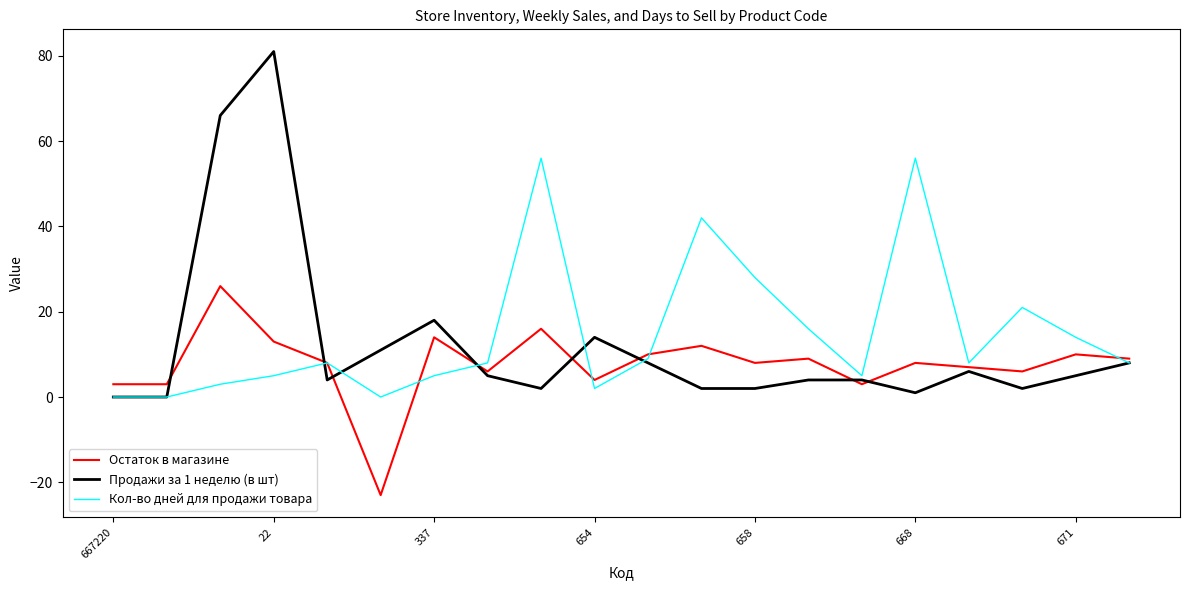

Reading left to right, what are all the values shown in this chart?

Остаток в магазине: 3	3	26	13	8	-23	14	6	16	4	10	12	8	9	3	8	7	6	10	9
Продажи за 1 неделю (в шт): 0	0	66	81	4	11	18	5	2	14	8	2	2	4	4	1	6	2	5	8
Кол-во дней для продажи товара: 0	0	3	5	8	0	5	8	56	2	9	42	28	16	5	56	8	21	14	8